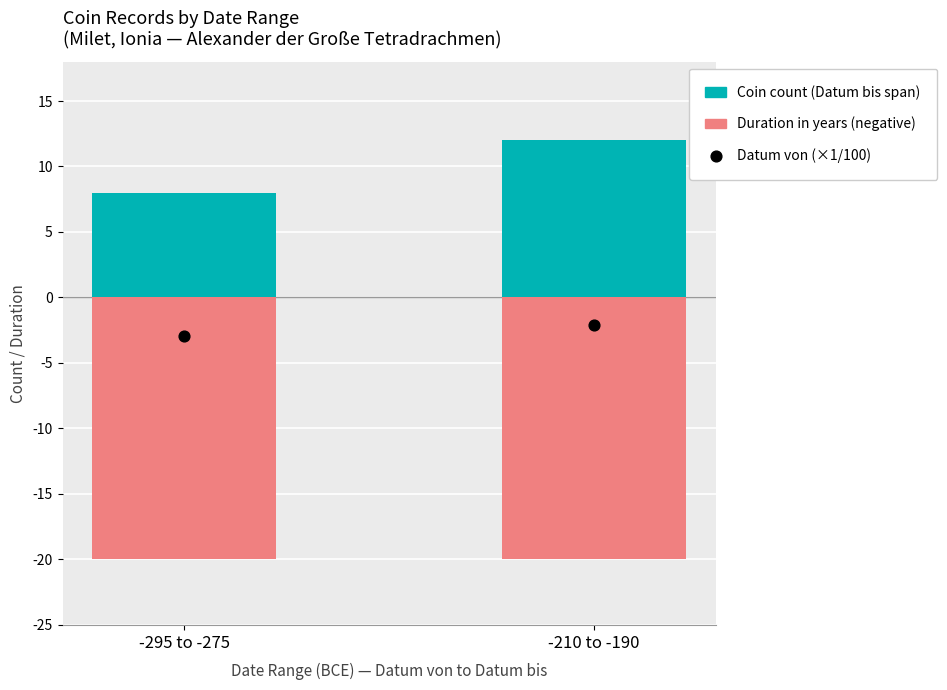

Which series contains the lowest Y value?

Duration BCE (years, negative)